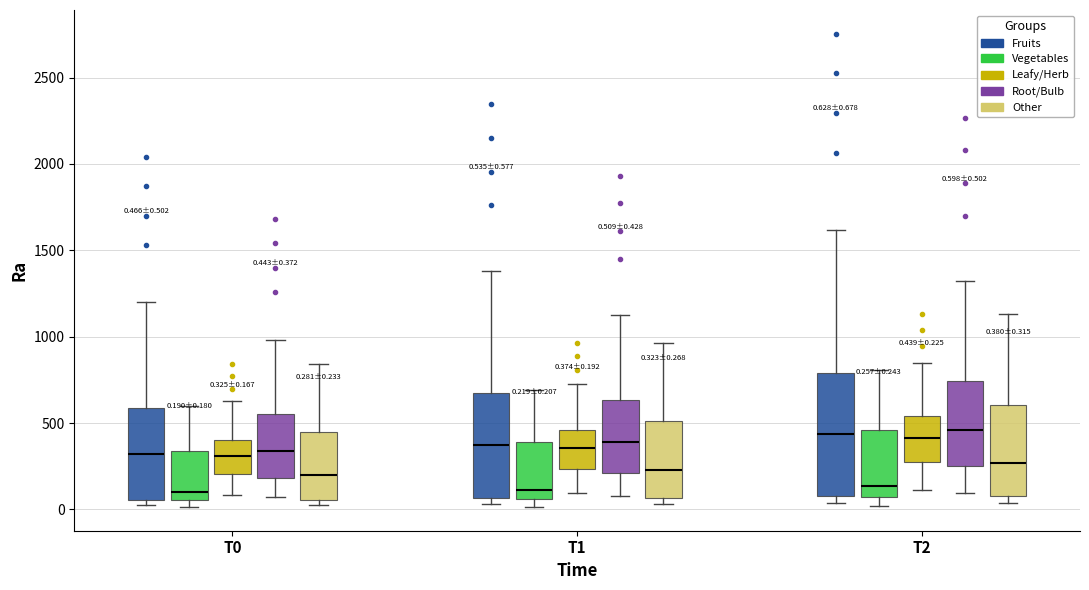

Which box is the tallest, from its lower edge to its upper edge?

T2 (Fruits)